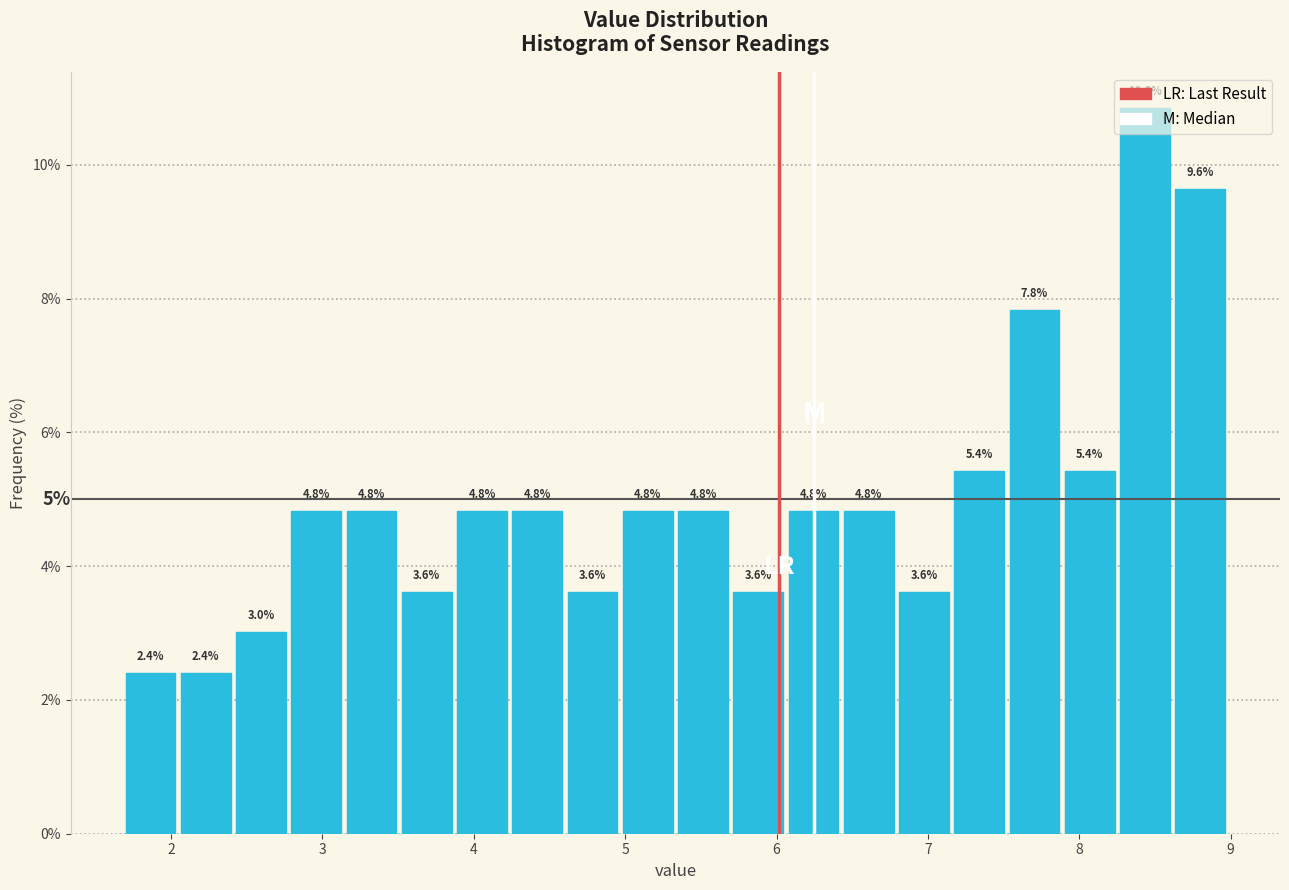

Read against the x-axis, roughly where is the centre of the tallest bar?

8.4